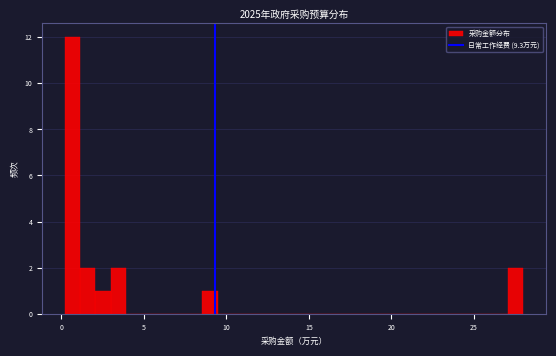

Read against the x-axis, roughly where is the centre of the tallest bar?

0.5